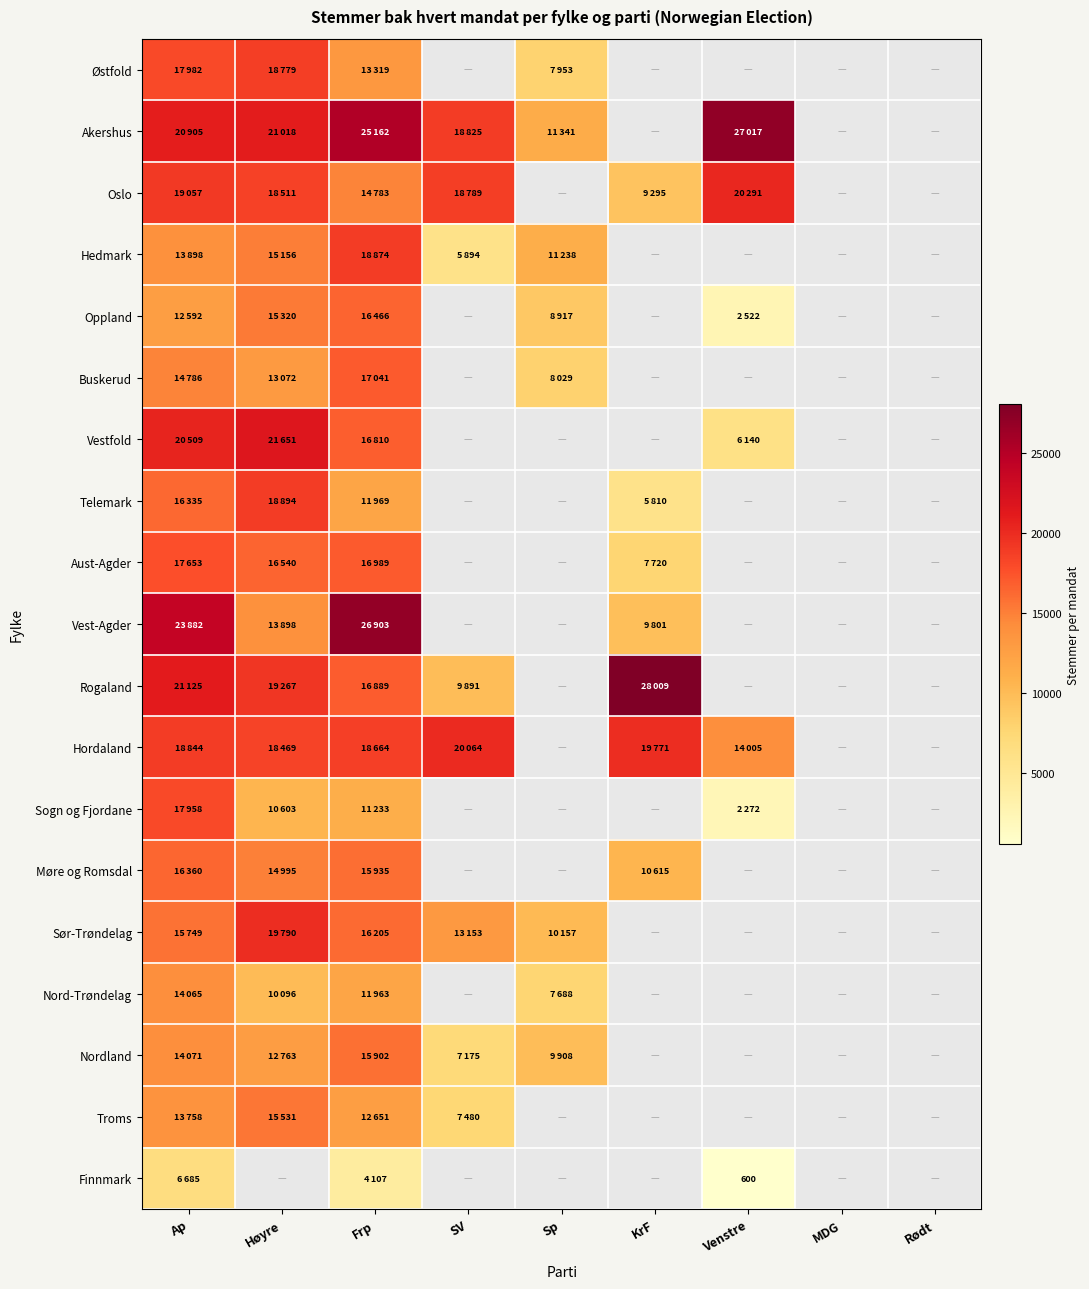

Is the value of Akershus at Frp greater than the value of Telemark at KrF?

Yes